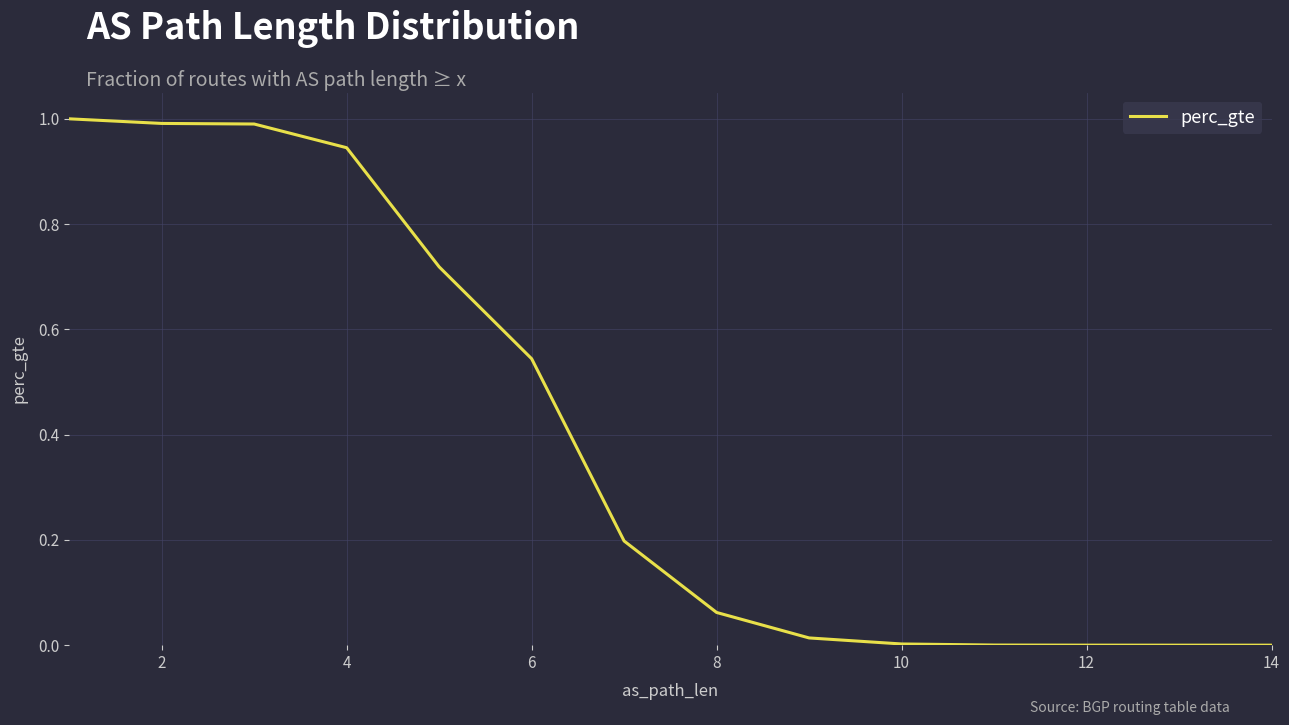

What is the difference between the maximum and minimum values?

1.0